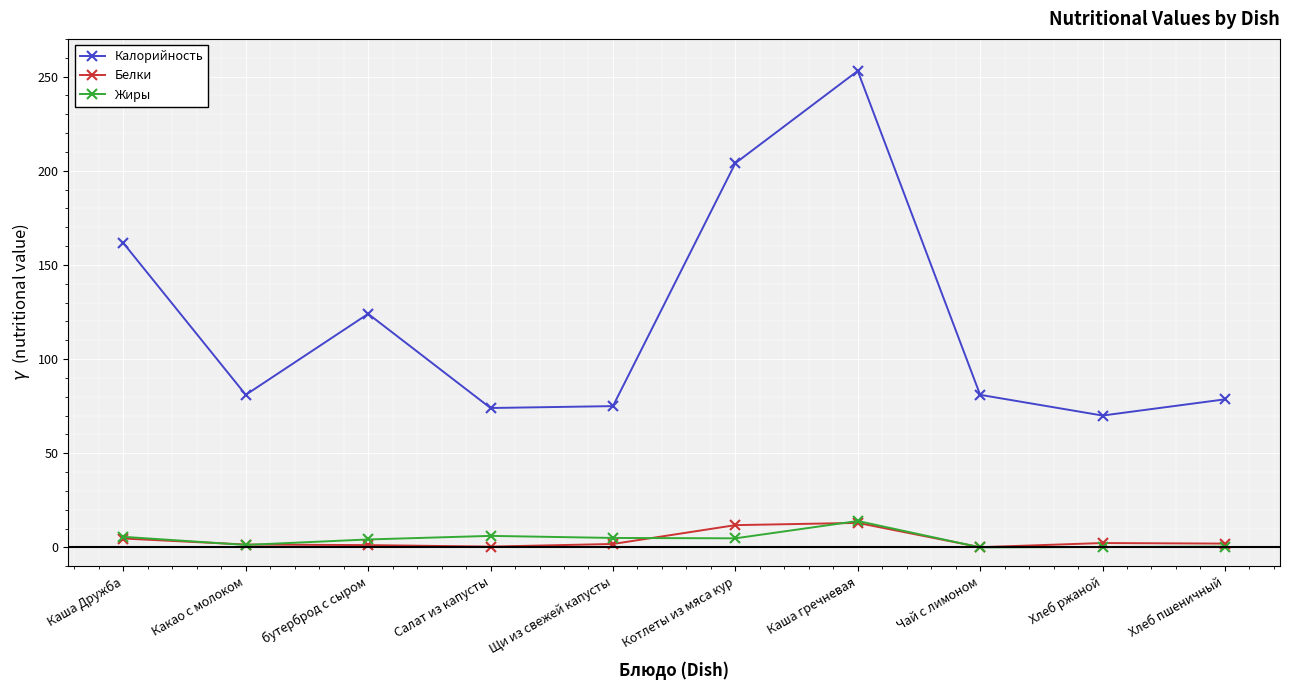

What value does the Жиры series have at Хлеб пшеничный?

0.4